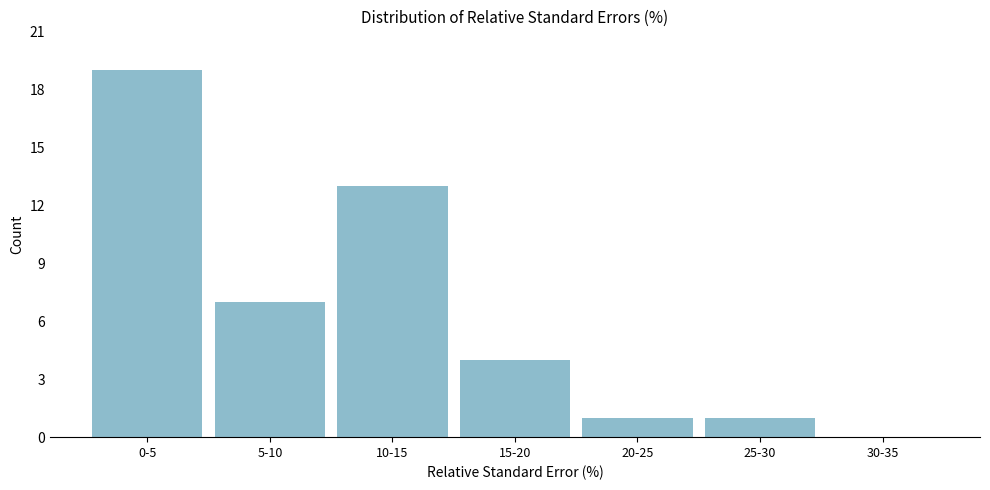

Reading left to right, extract all data points from this chart.

0-5=19	5-10=7	10-15=13	15-20=4	20-25=1	25-30=1	30-35=0